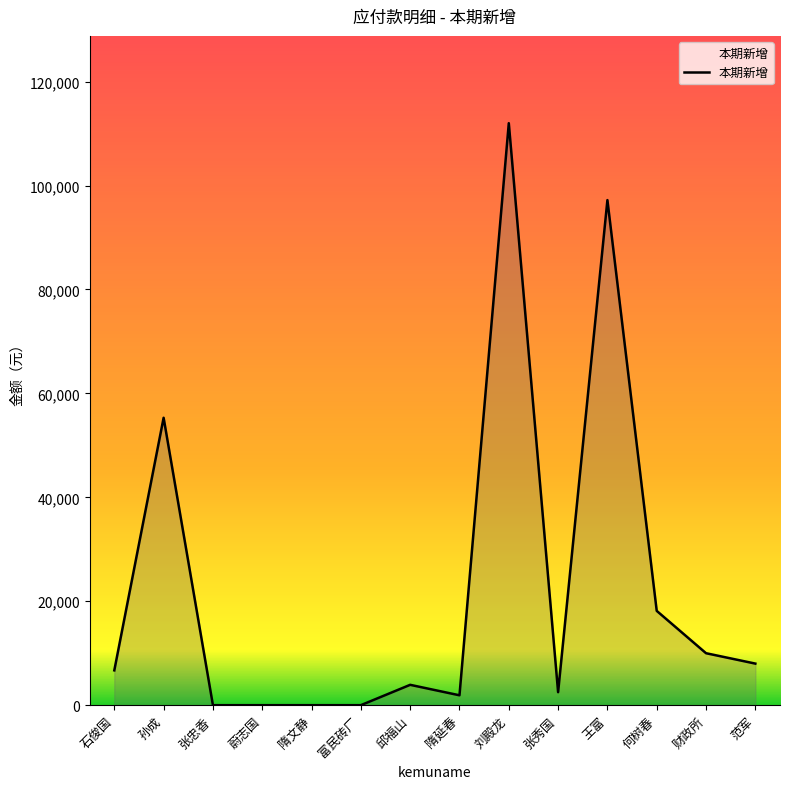

What is the ratio of the value at 张秀国 to the value at 范军?

0.3